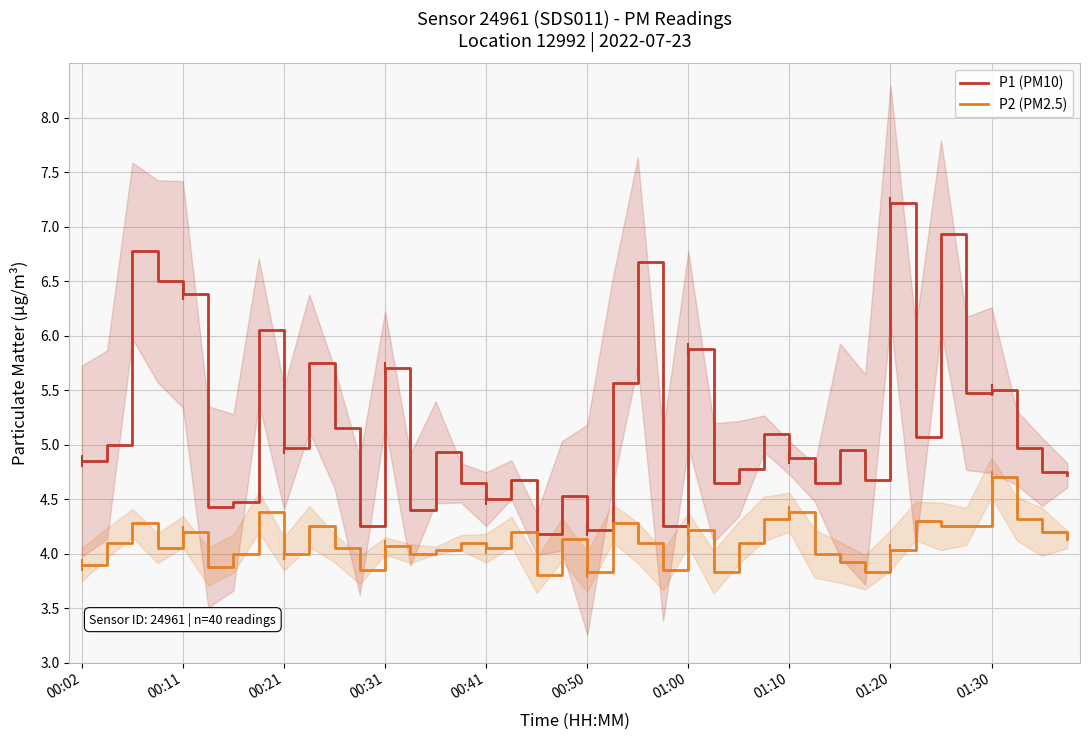

Which category has the lowest value across all series?

18